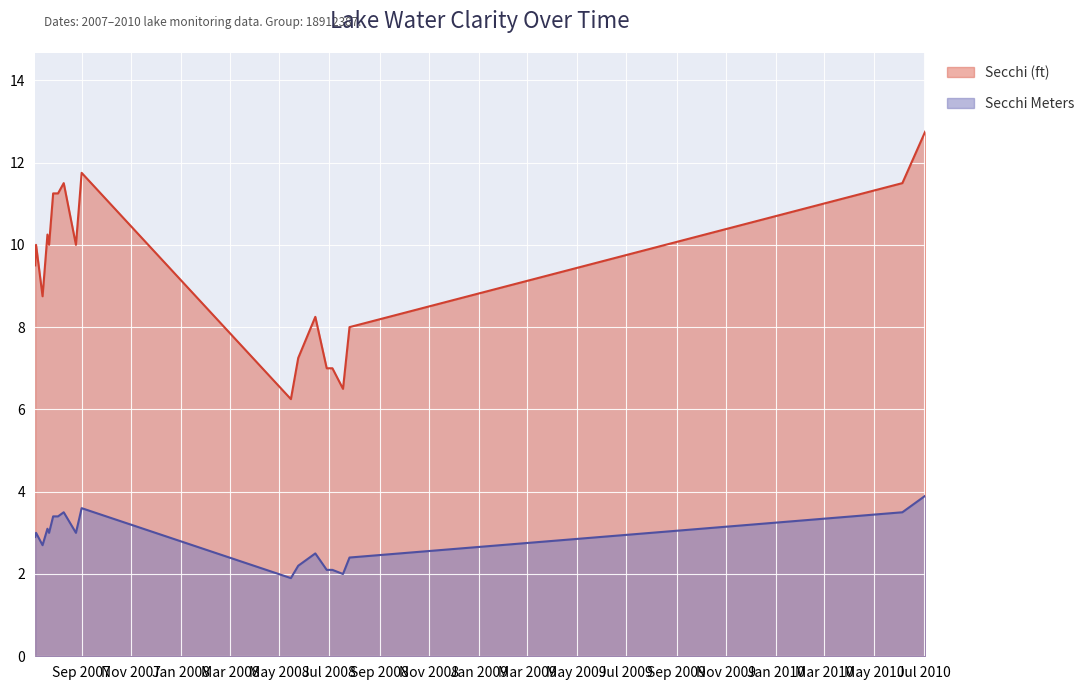

Where is the first local maximum for Secchi Meters?

07/07/2007